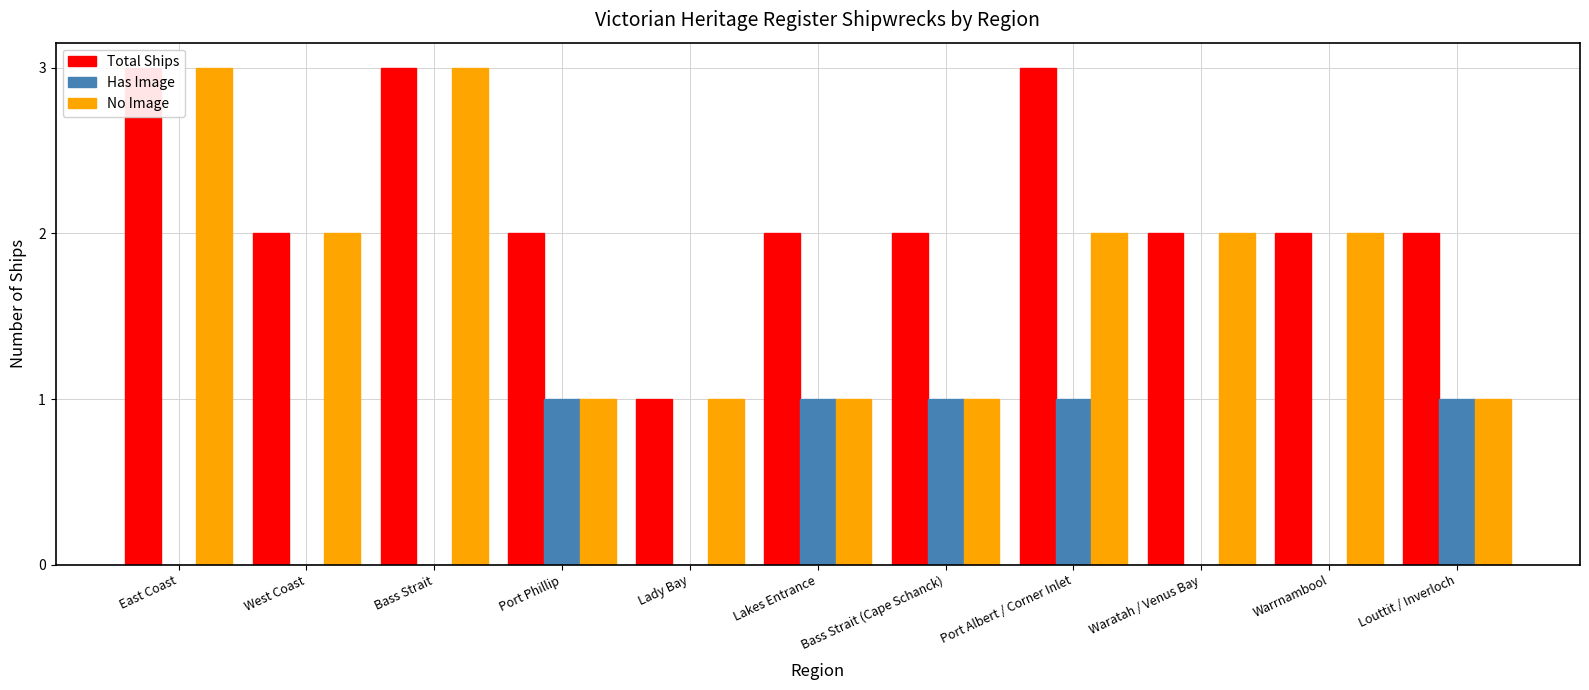

What is the spread (max minus min) of values at West Coast?

2